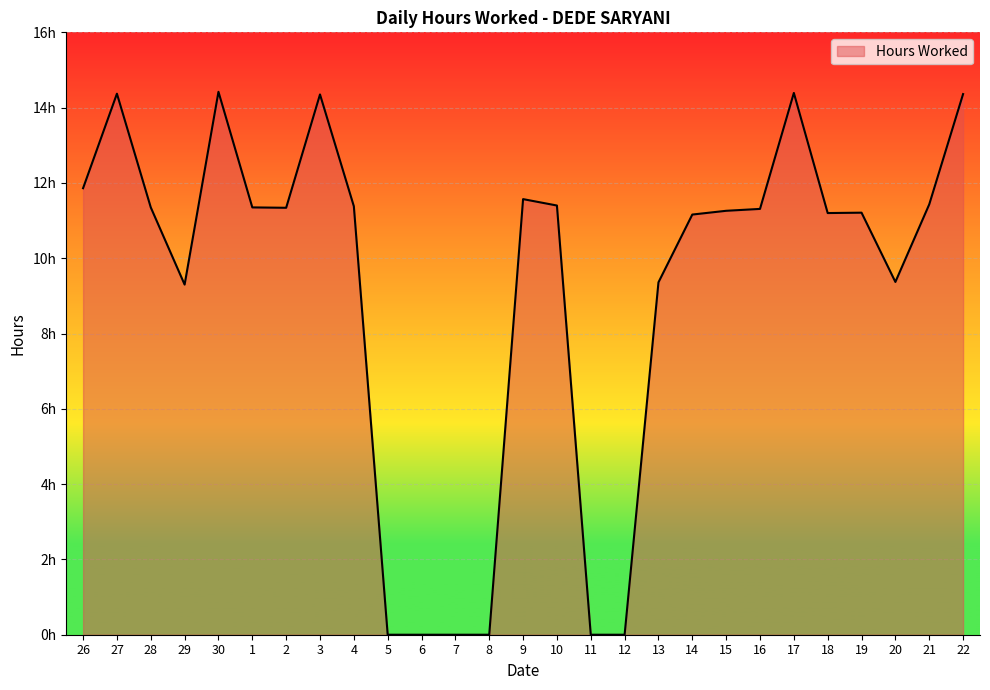

What value does the data have at 15?

11.3